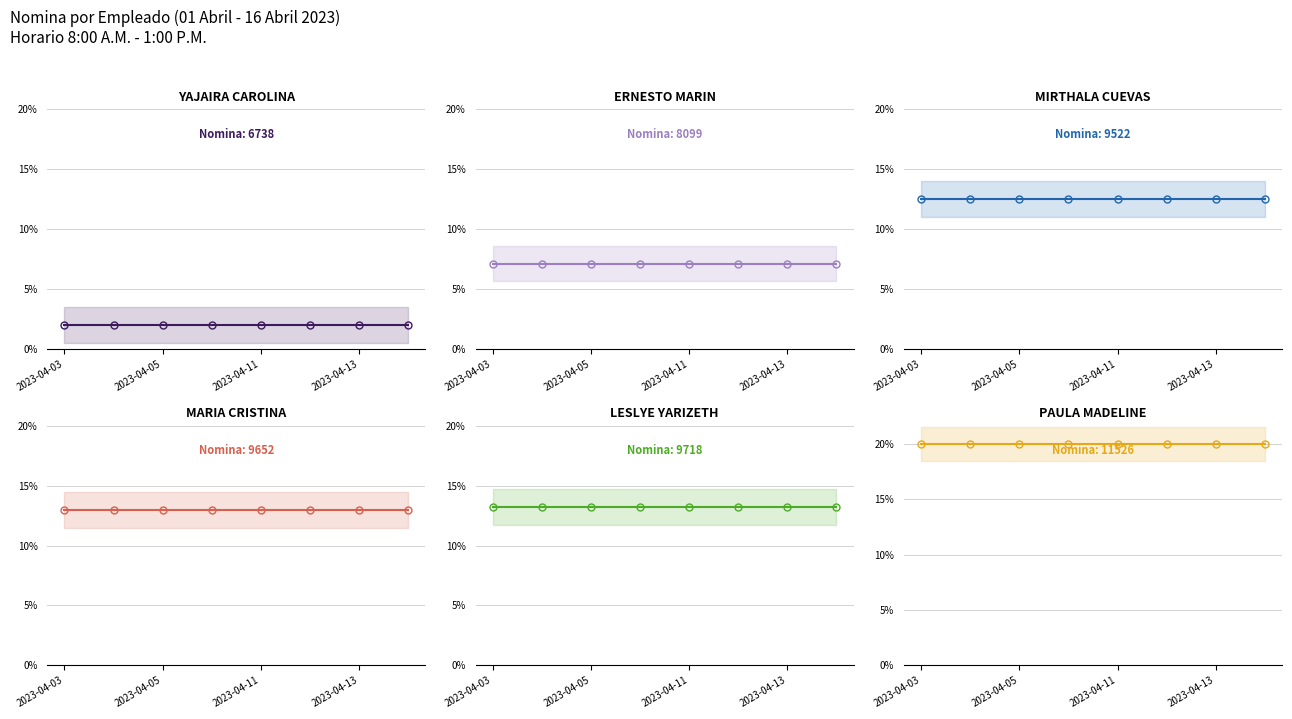

What is the sum of the PAULA values at 2023-04-03 and 2023-04-11?

40.0